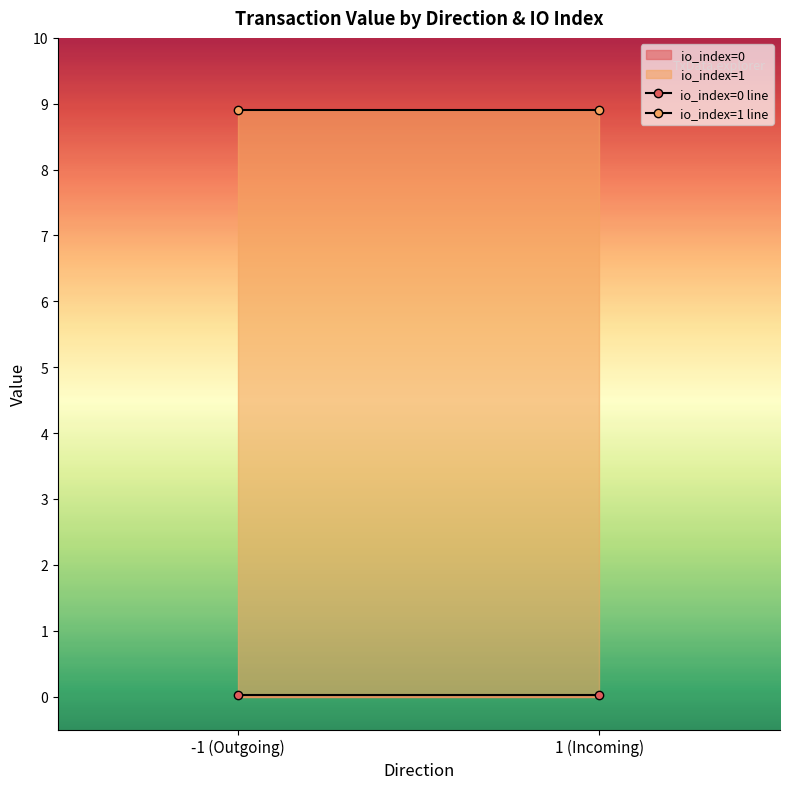

Where is the first local minimum for io_index?

1_0